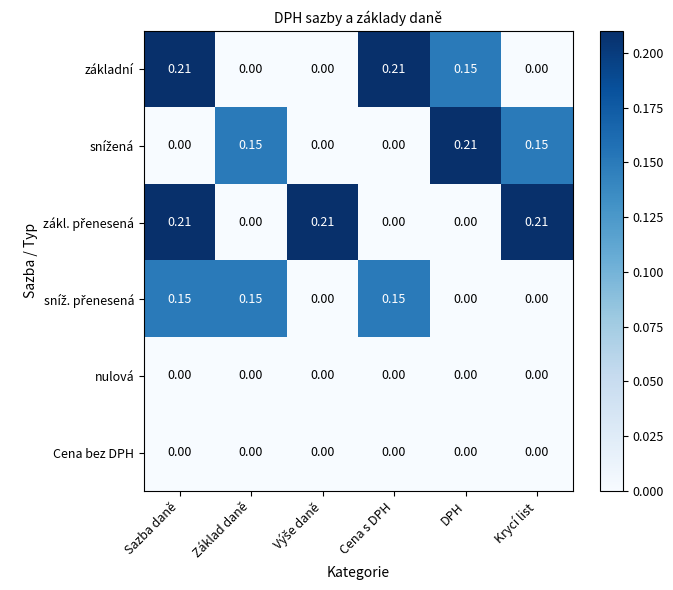

At which category is the sum across all series the highest?

Sazba daně